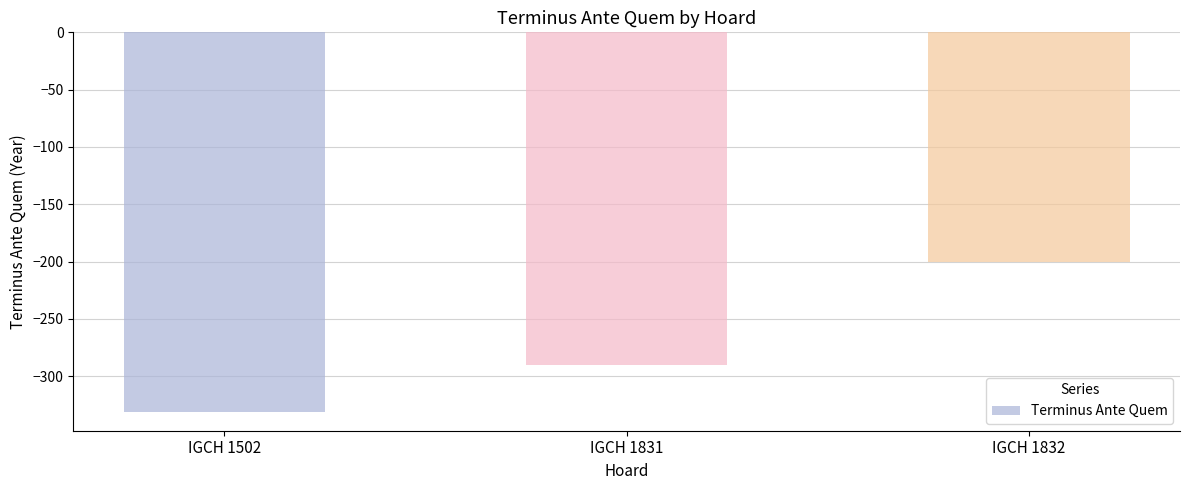

List the labels in order of value, smallest first.

IGCH 1502, IGCH 1831, IGCH 1832